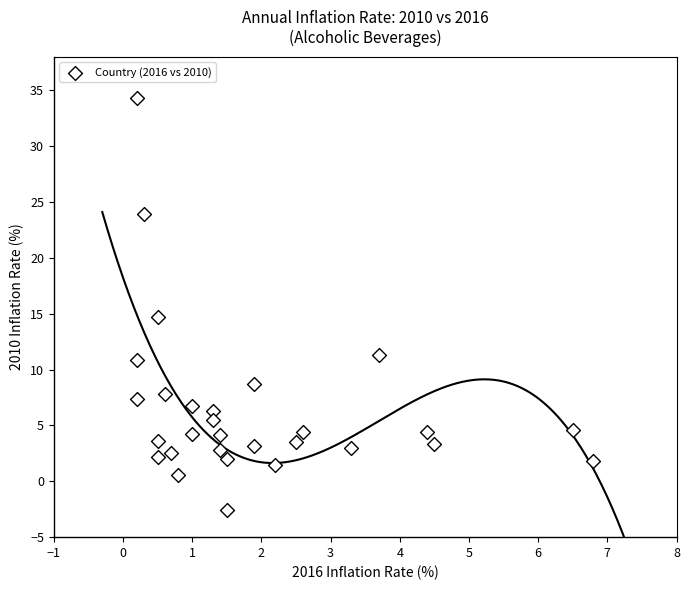

What is the range of Y values (max minus min)?

36.9